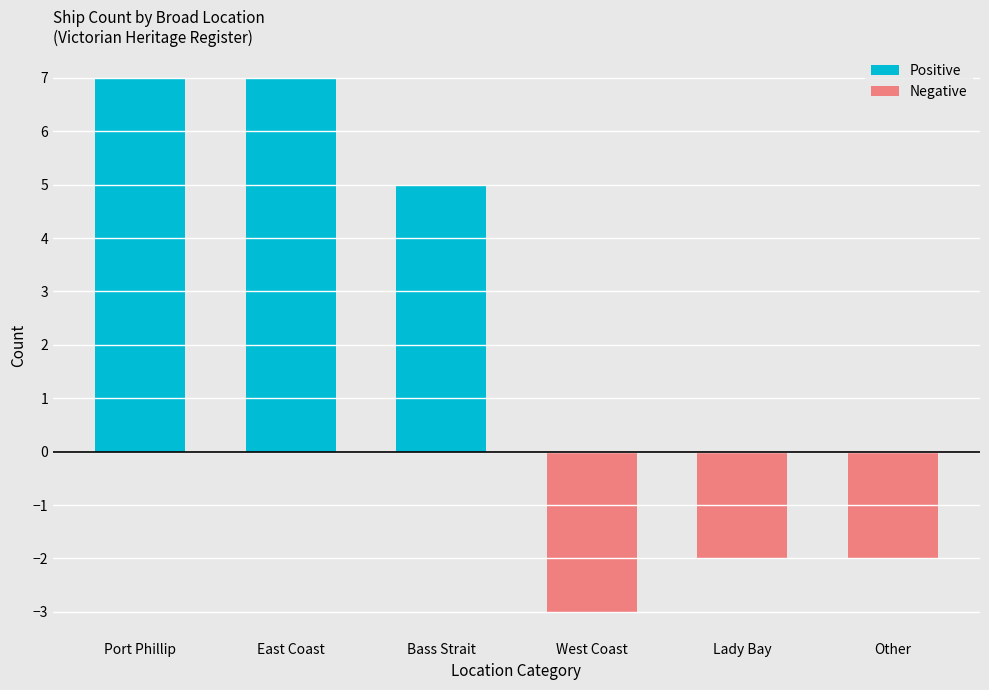

How many data points in Negative are less than 0?

3